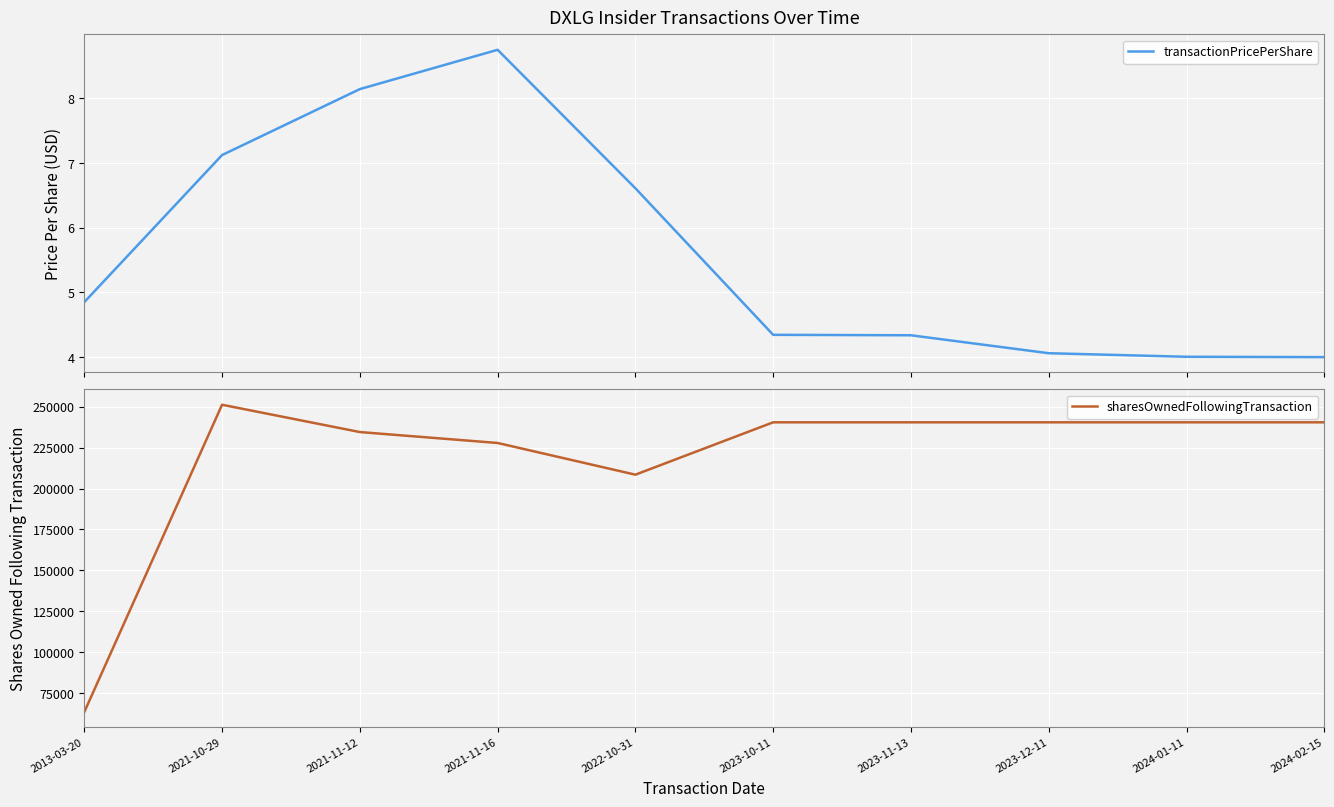

At which label does sharesOwnedFollowingTransaction first exceed 240409?

2021-10-29